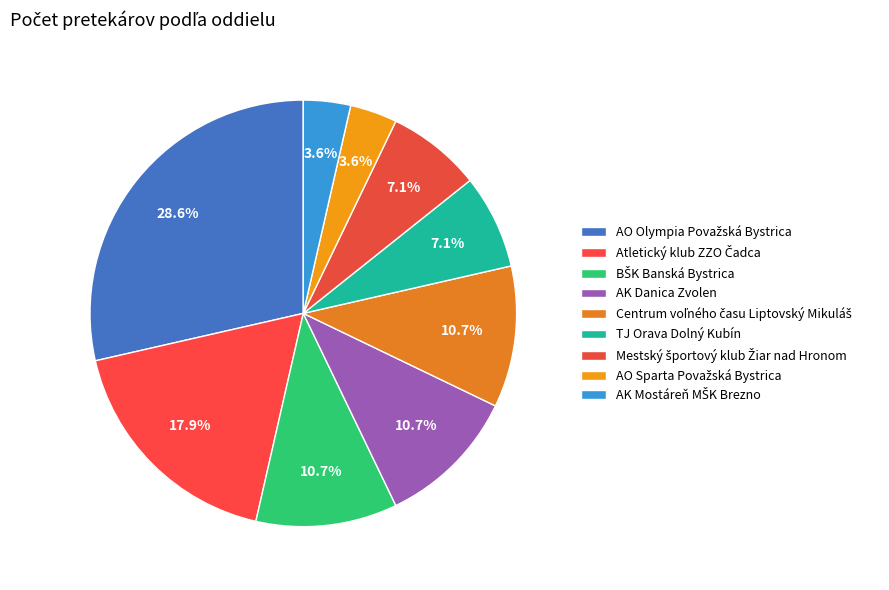

Is the sum of Mestský športový klub Žiar nad Hronom and AK Mostáreň MŠK Brezno greater than half?

No